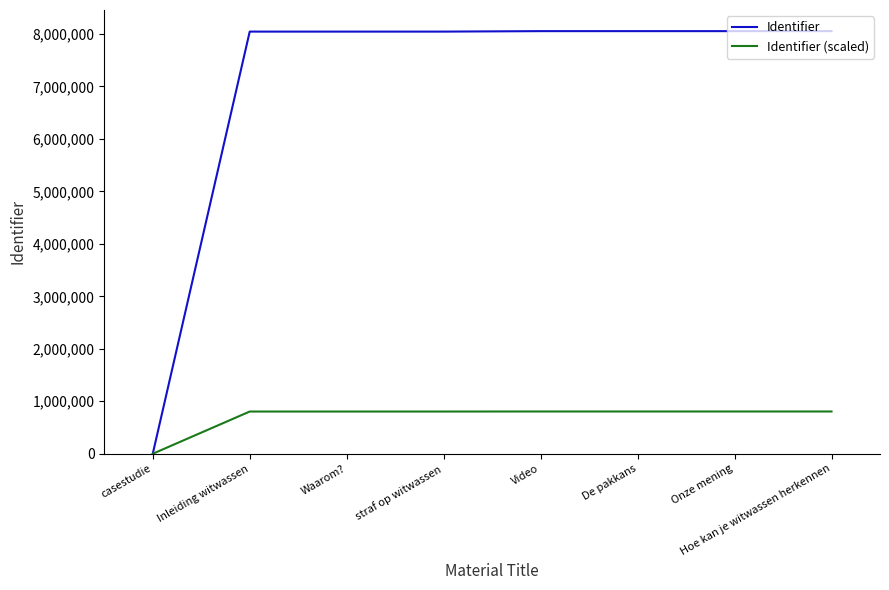

Rank the series by their maximum value, from highest to lowest.

Identifier, Identifier (scaled)